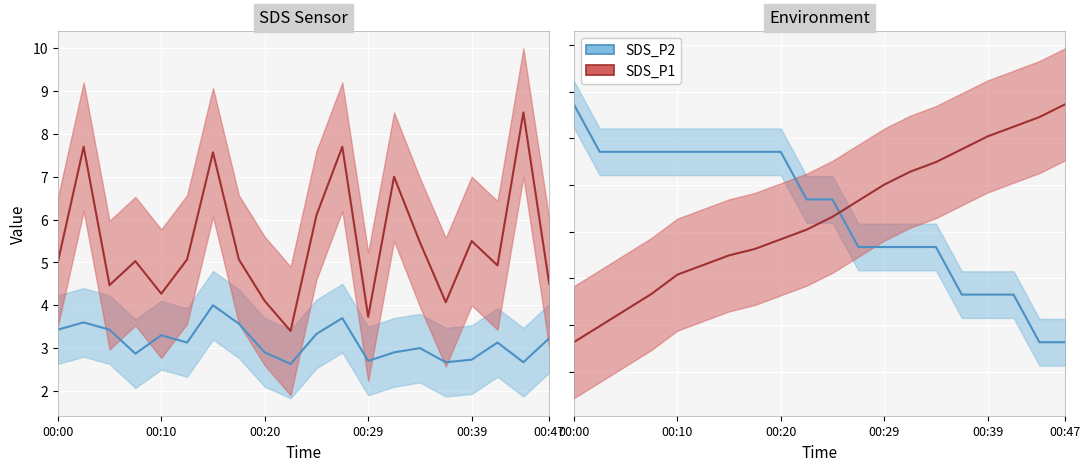

Which series has the widest spread of values?

SDS_P2